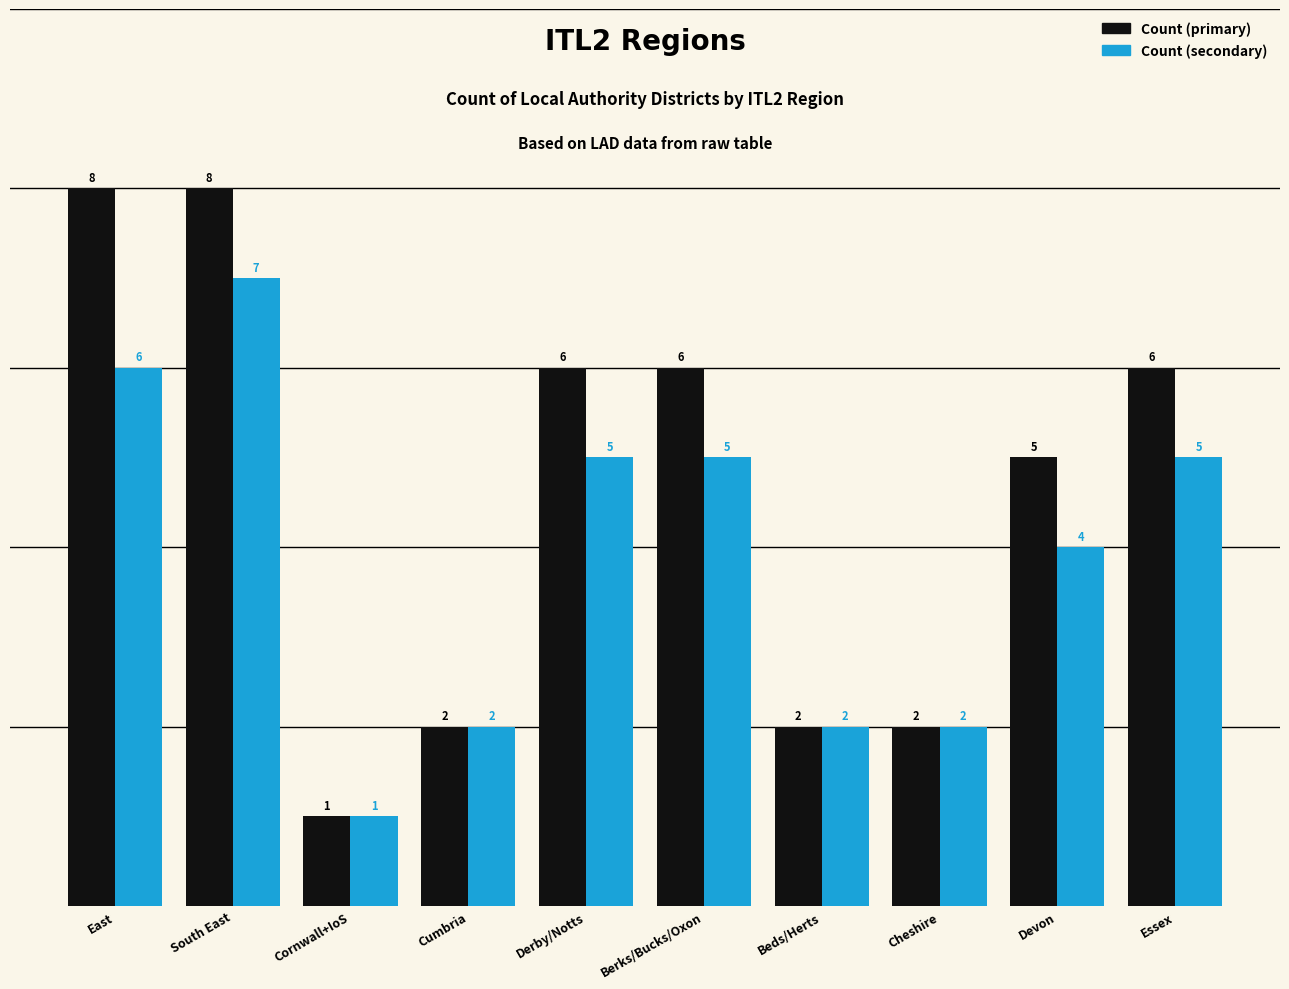

Count the number of data series in this chart.

2